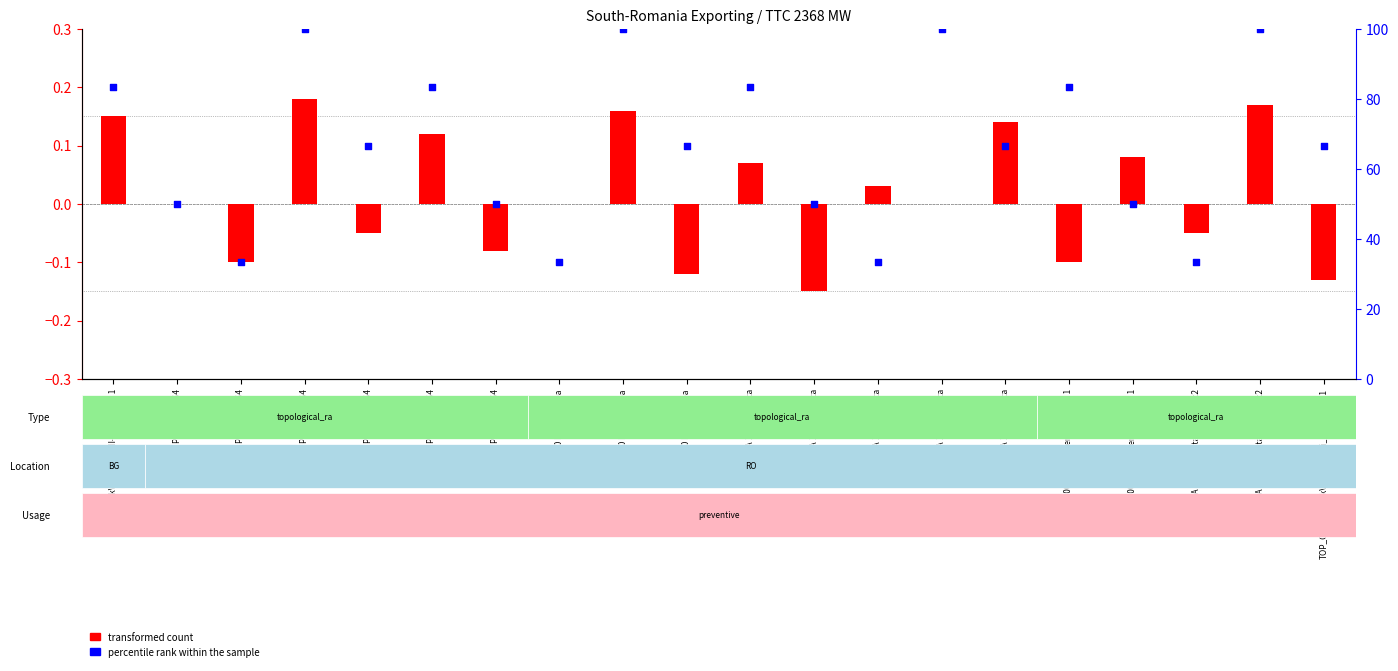

Which series has the largest Y range (max minus min)?

percentile rank within the sample